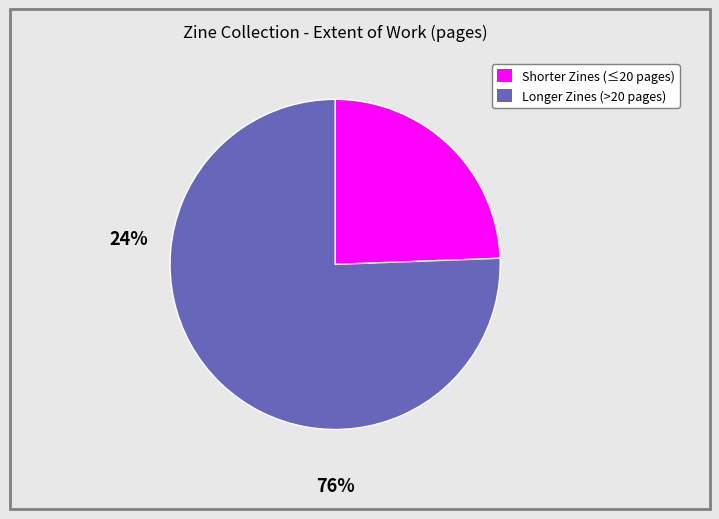

Is there a majority slice in this chart?

Yes